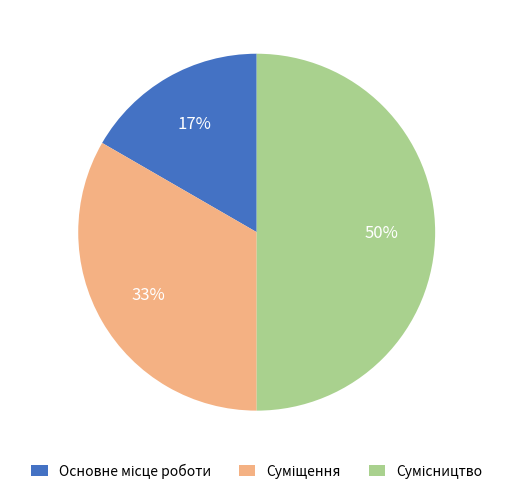

How many segments does this pie chart have?

3